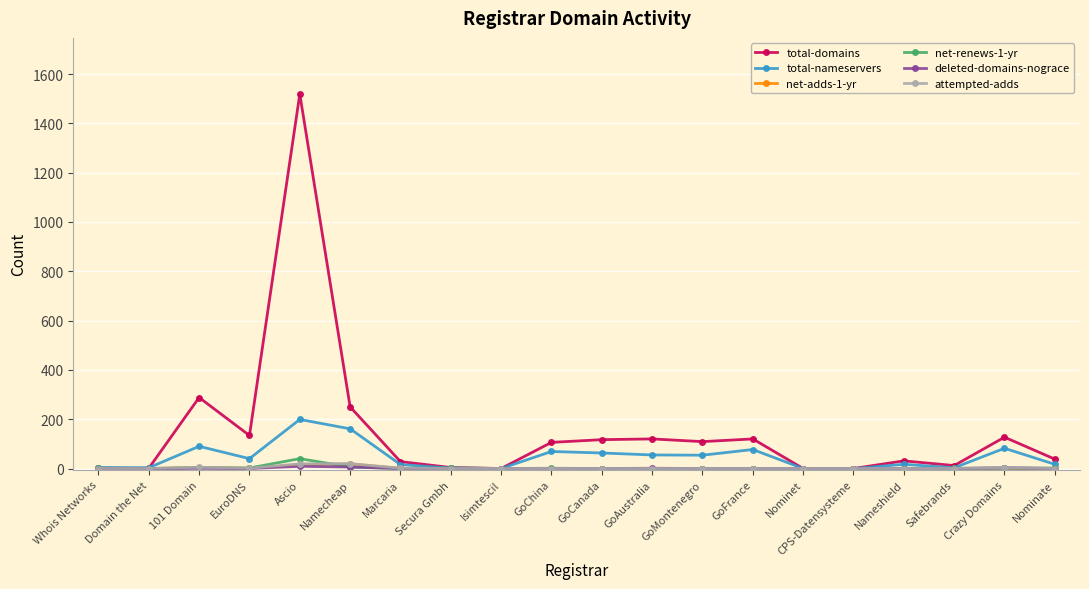

At how many categories does at least one series exceed 1125?

1